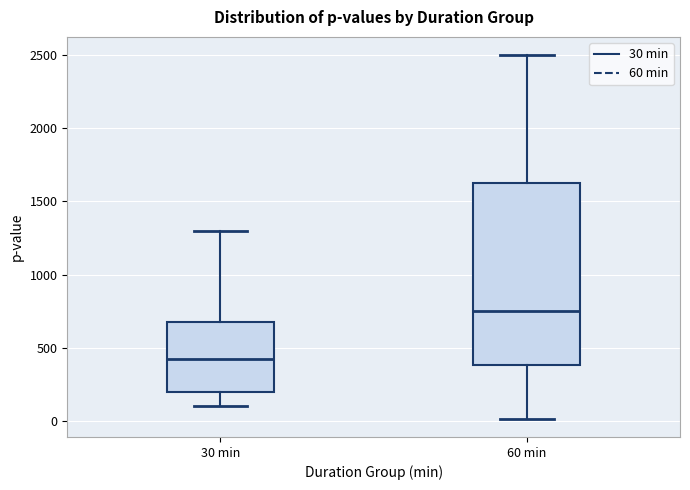

Comparing the boxes themselves (not the whiskers), which one is the tallest?

60 min